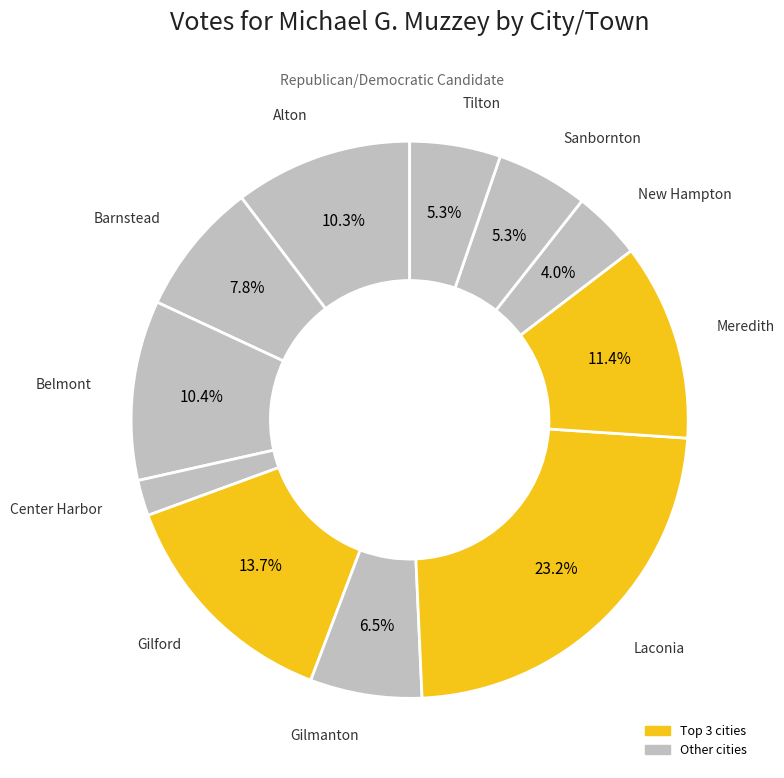

How many segments does this pie chart have?

11